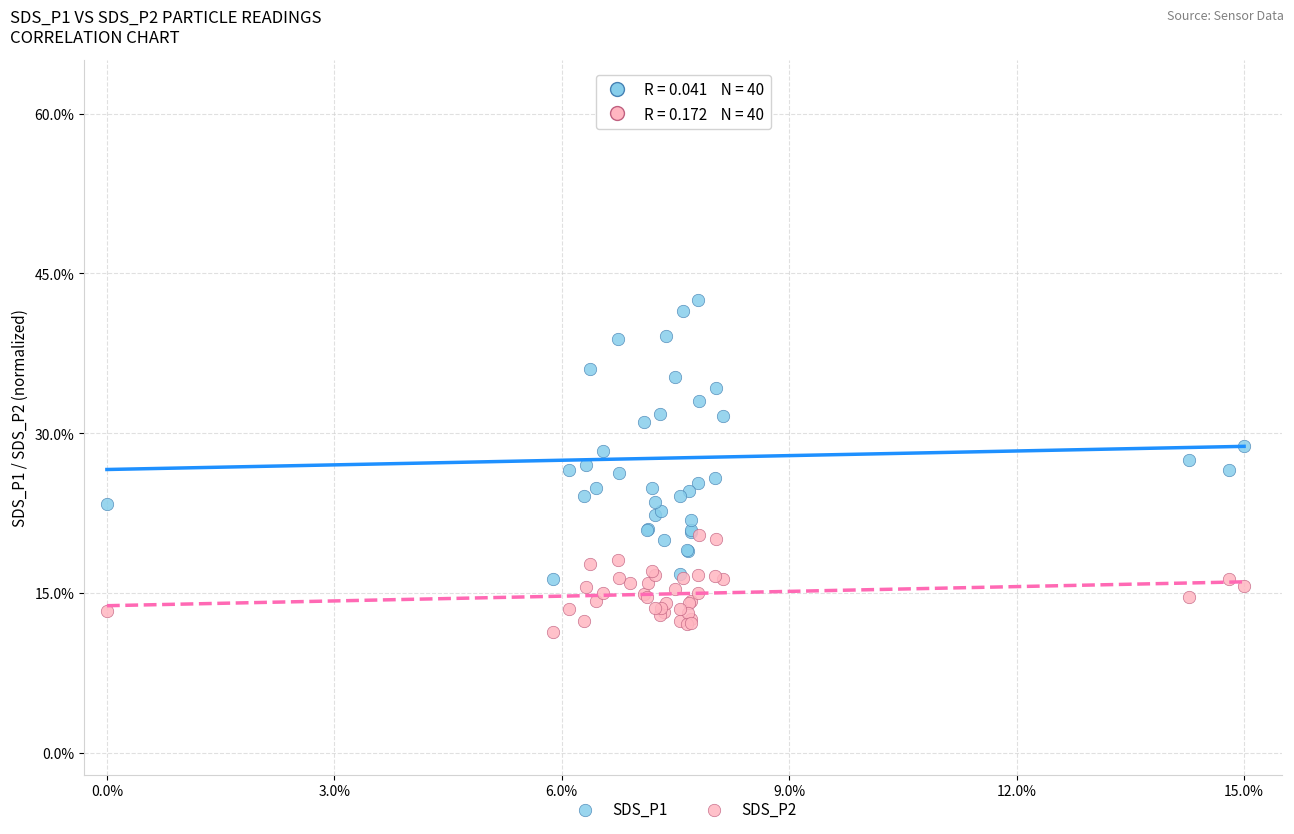

What are all the series names shown in the legend?

SDS_P1, SDS_P2